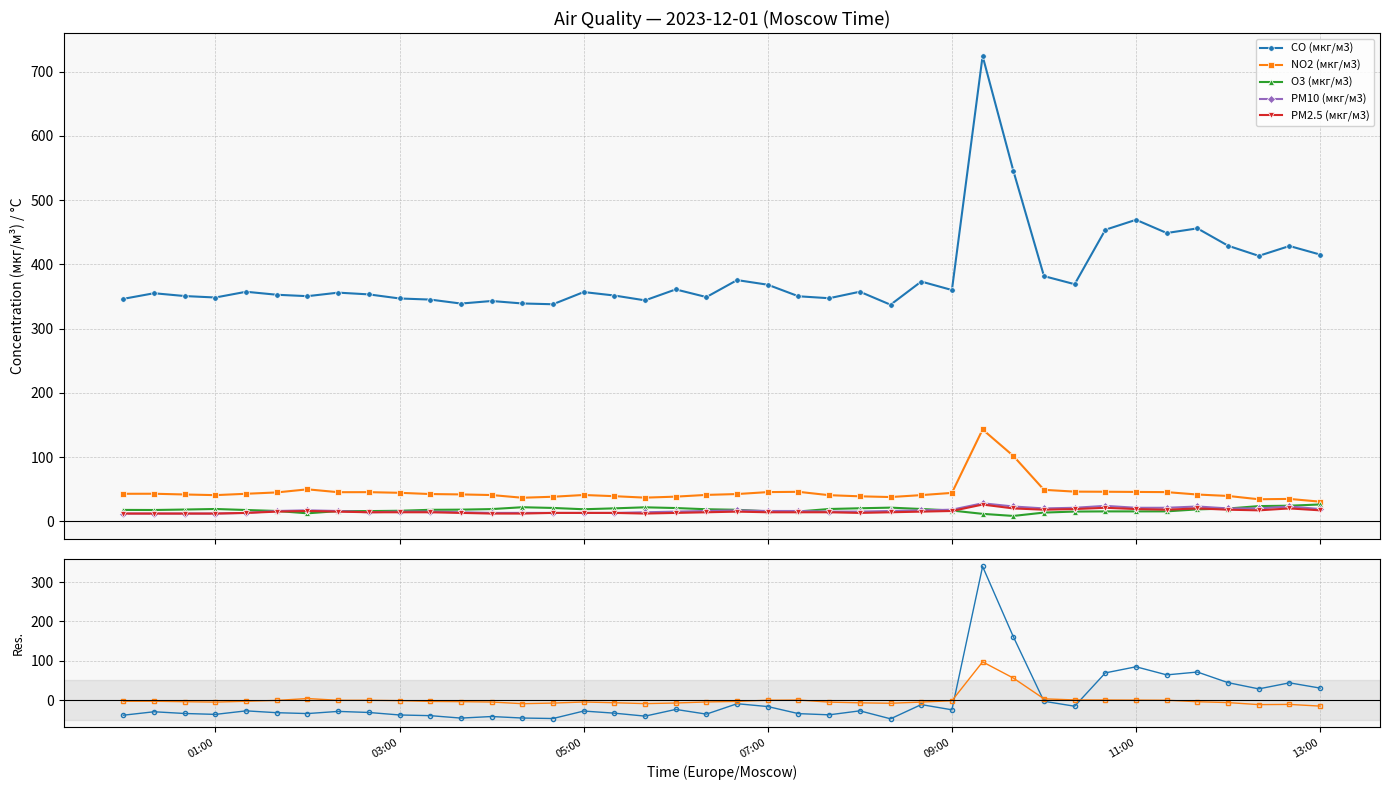

What value does the PM10 (мкг/м3) series have at 07:00?

16.0